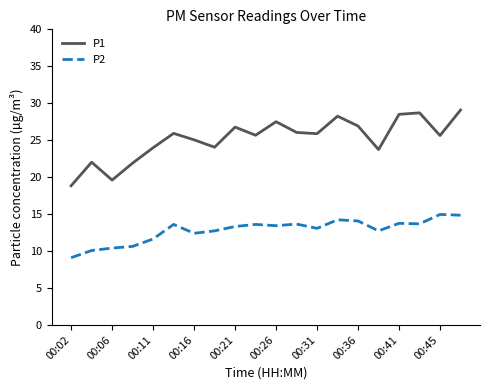

What is the smallest value displayed?

9.1